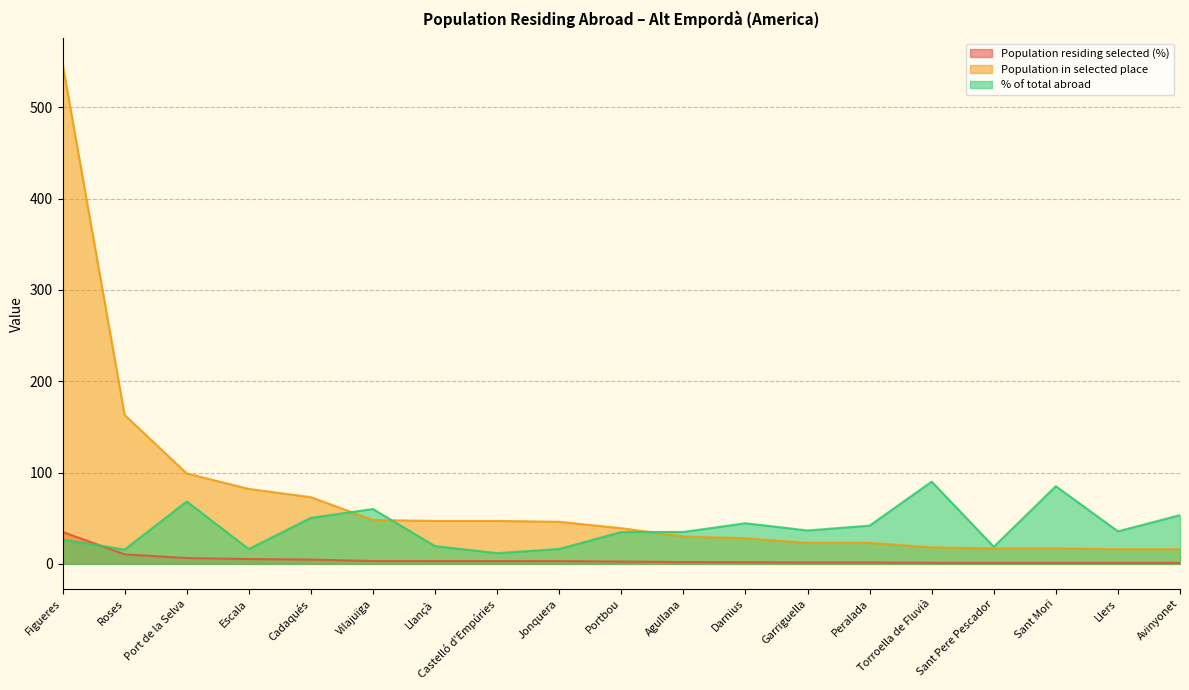

What position from the right is Darnius?

8